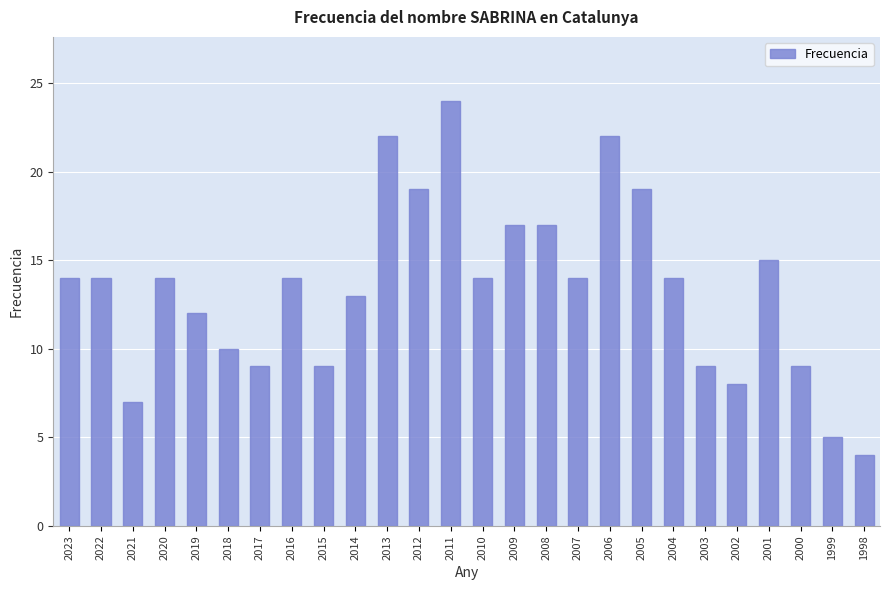

What value does the data have at 2019?

12